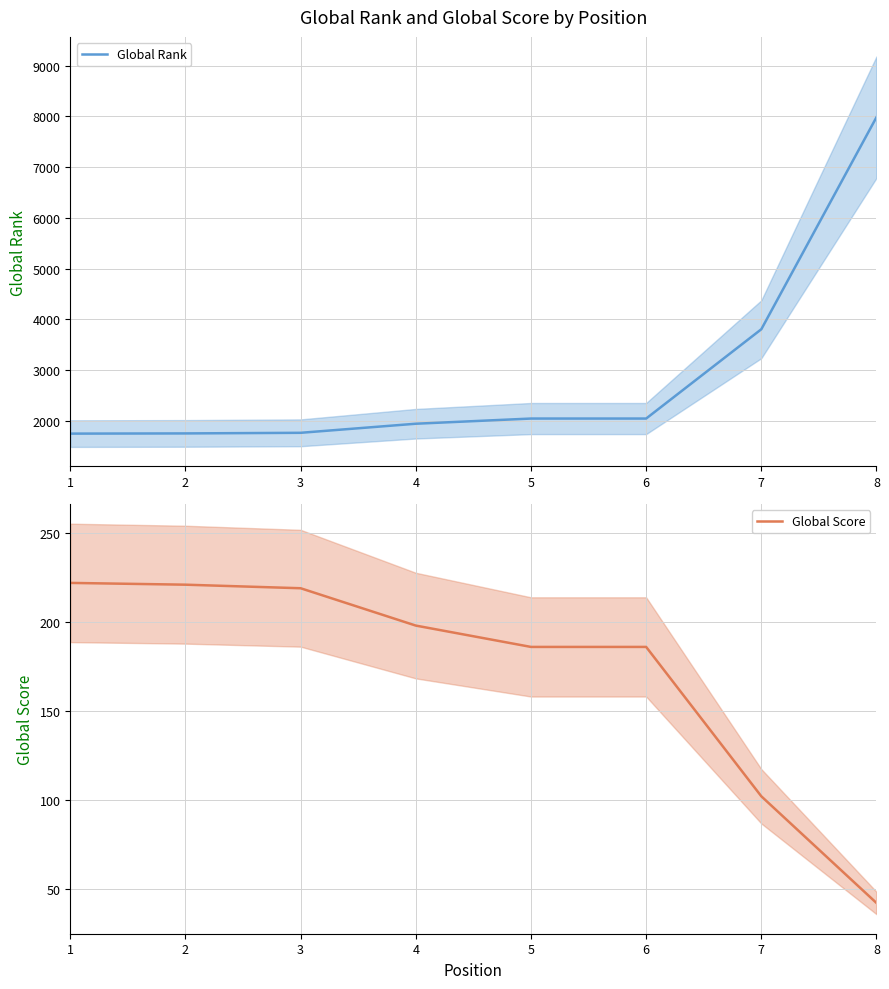

What is the smallest value displayed?

42